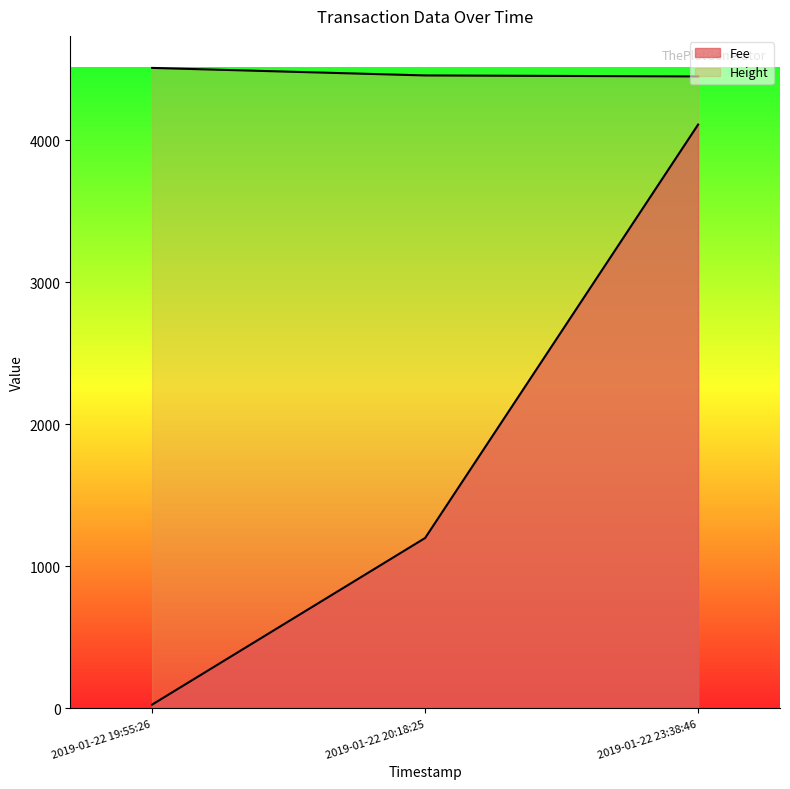

Which series has the largest total across all categories?

Height